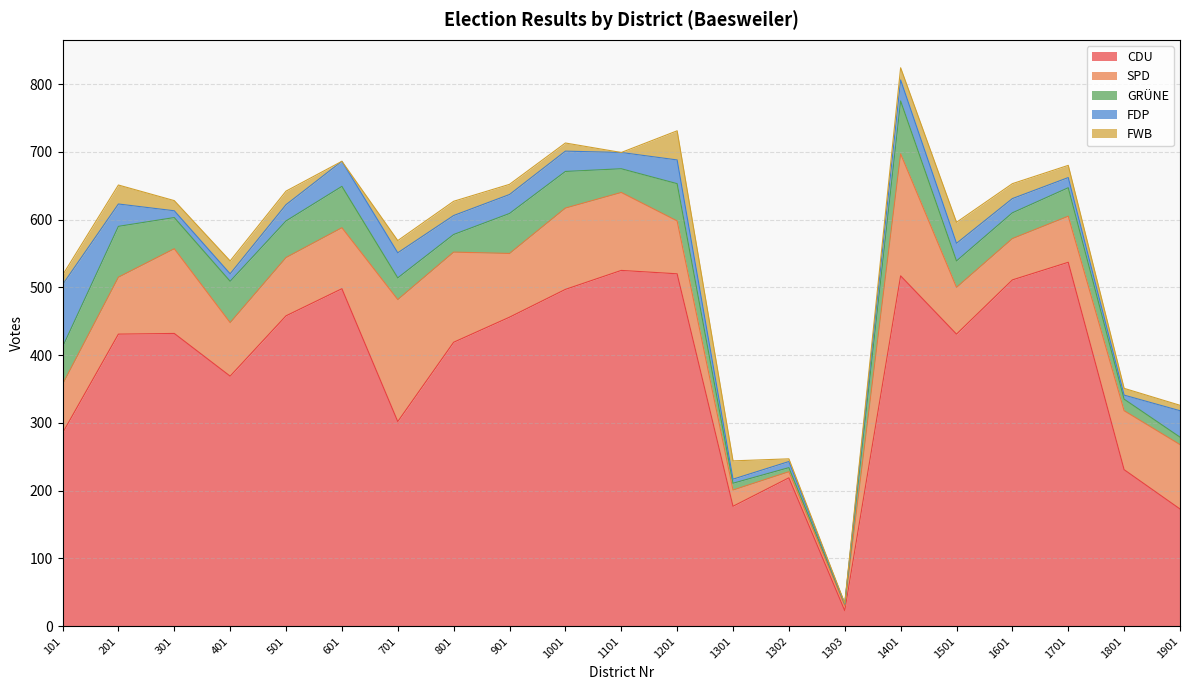

At how many categories does at least one series exceed 396?

13